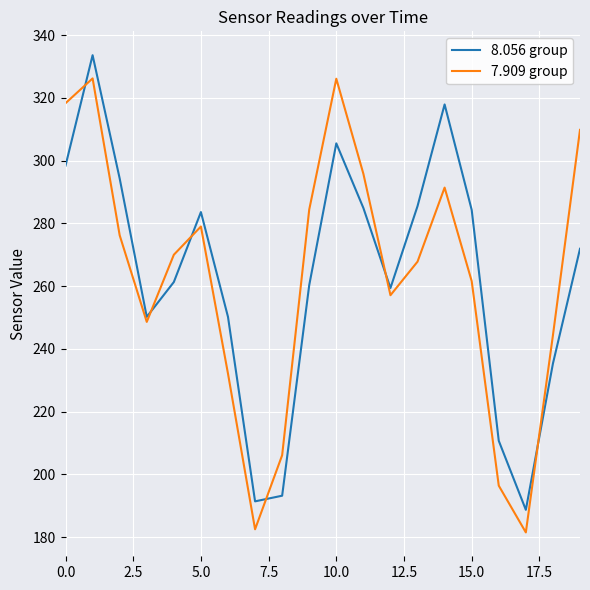

What is the maximum value shown in the chart?

333.6